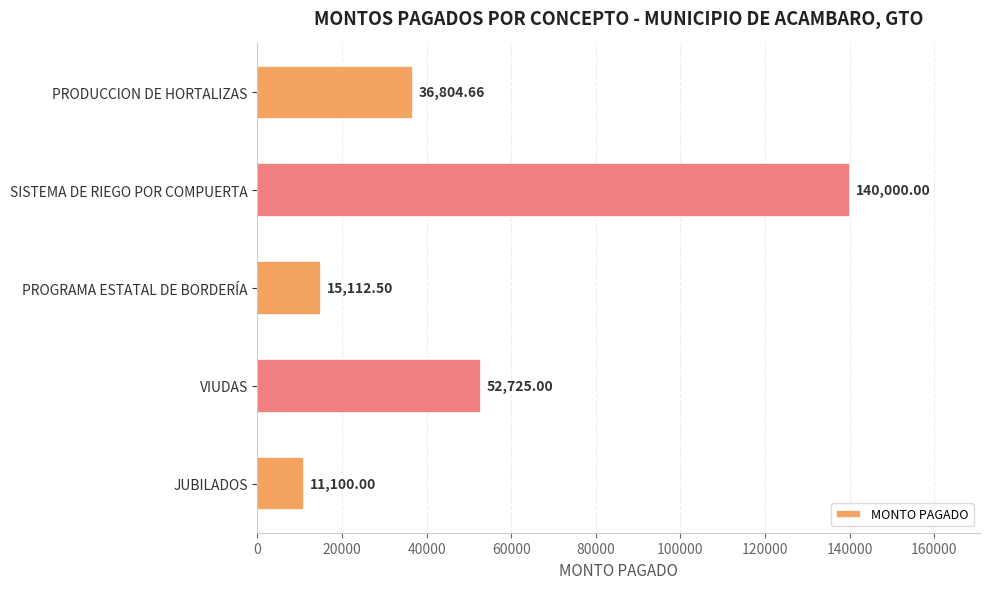

Rank the categories by value from highest to lowest.

SISTEMA DE RIEGO POR COMPUERTA, VIUDAS, PRODUCCION DE HORTALIZAS, PROGRAMA ESTATAL DE BORDERÍA, JUBILADOS